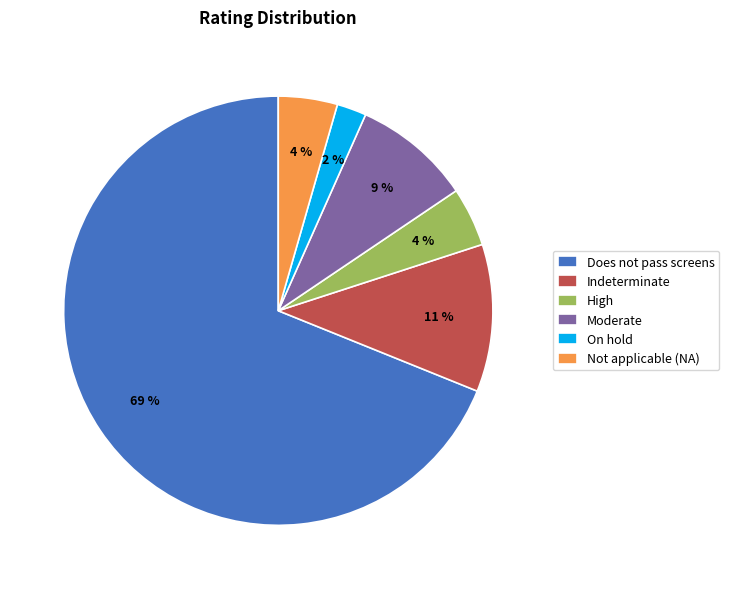

The Moderate slice represents 19% of the pie. True or false?

False